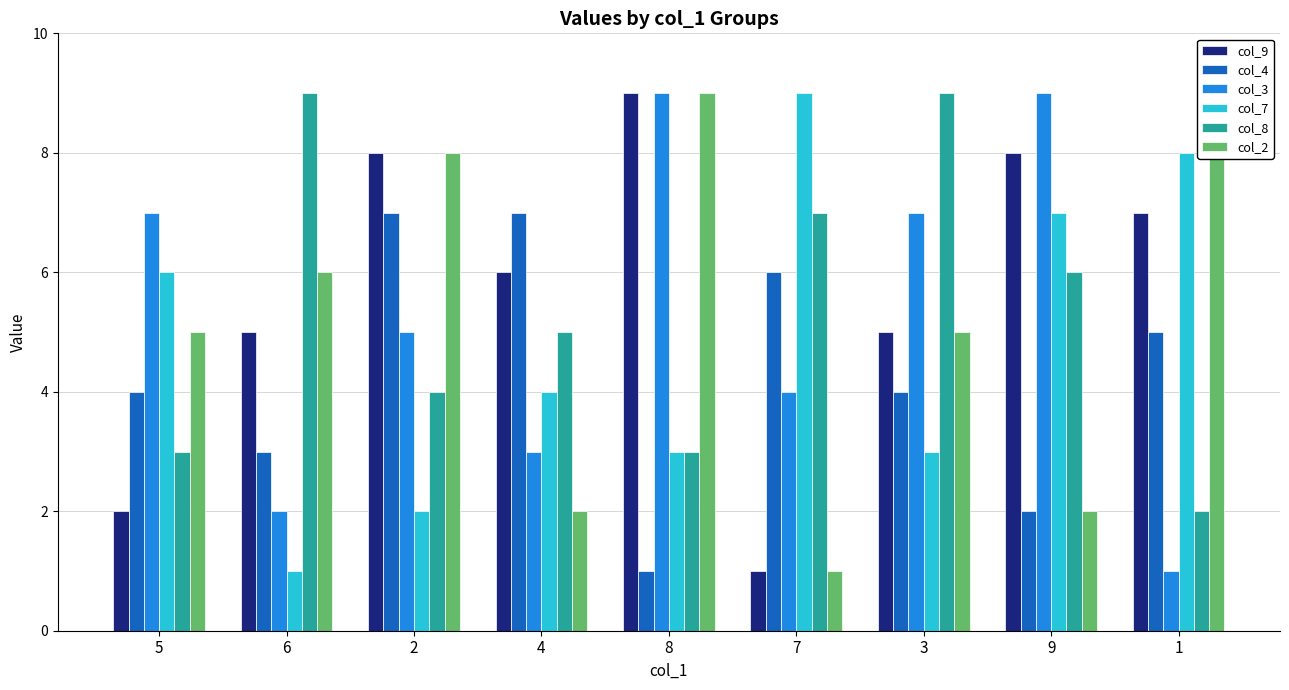

The col_3 series shows 3 at 4. True or false?

True